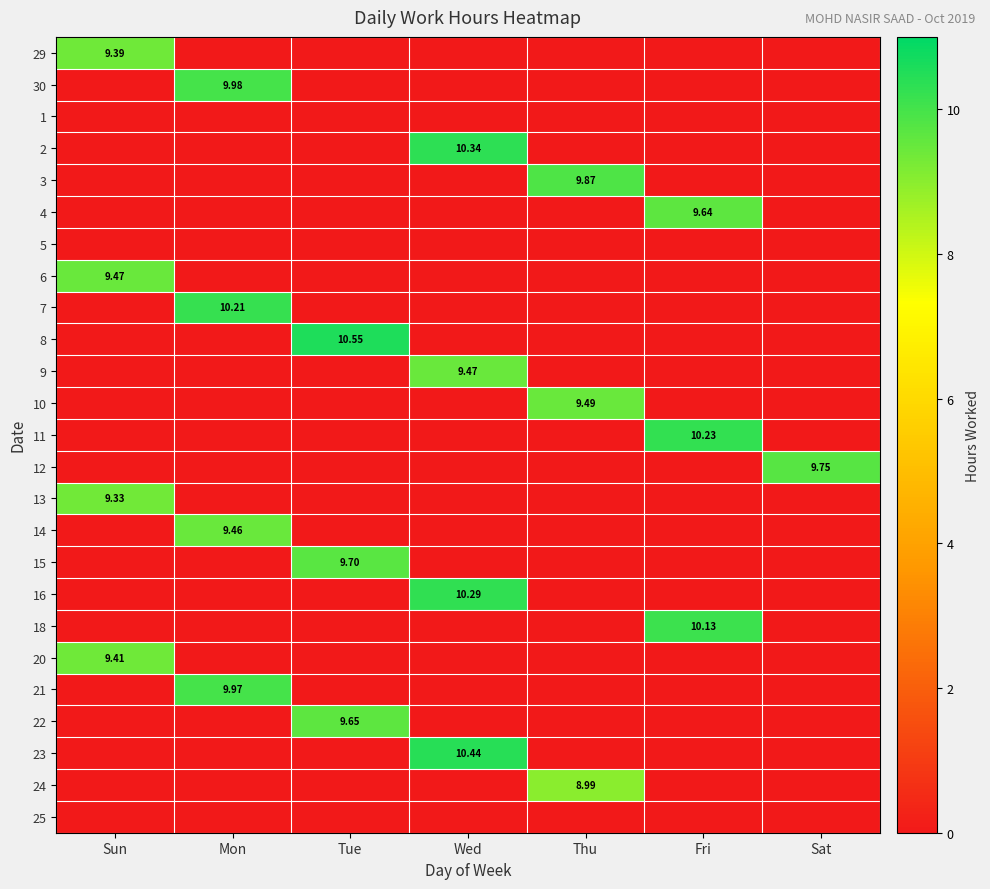

Rank the series by their maximum value, from lowest to highest.

1, 5, 25, 24, 13, 29, 20, 14, 6, 9, 10, 4, 22, 15, 12, 3, 21, 30, 18, 7, 11, 16, 2, 23, 8